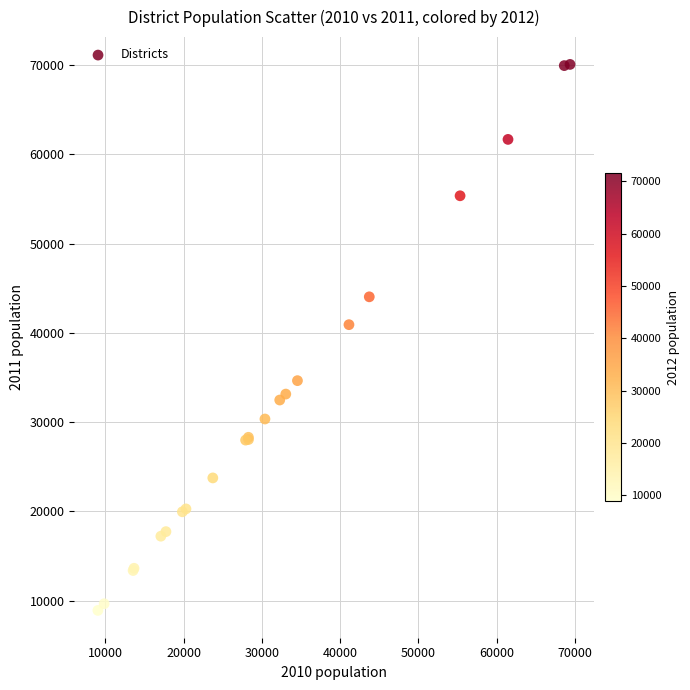

What Y value in the scatter plot is closest to 39495?

40922